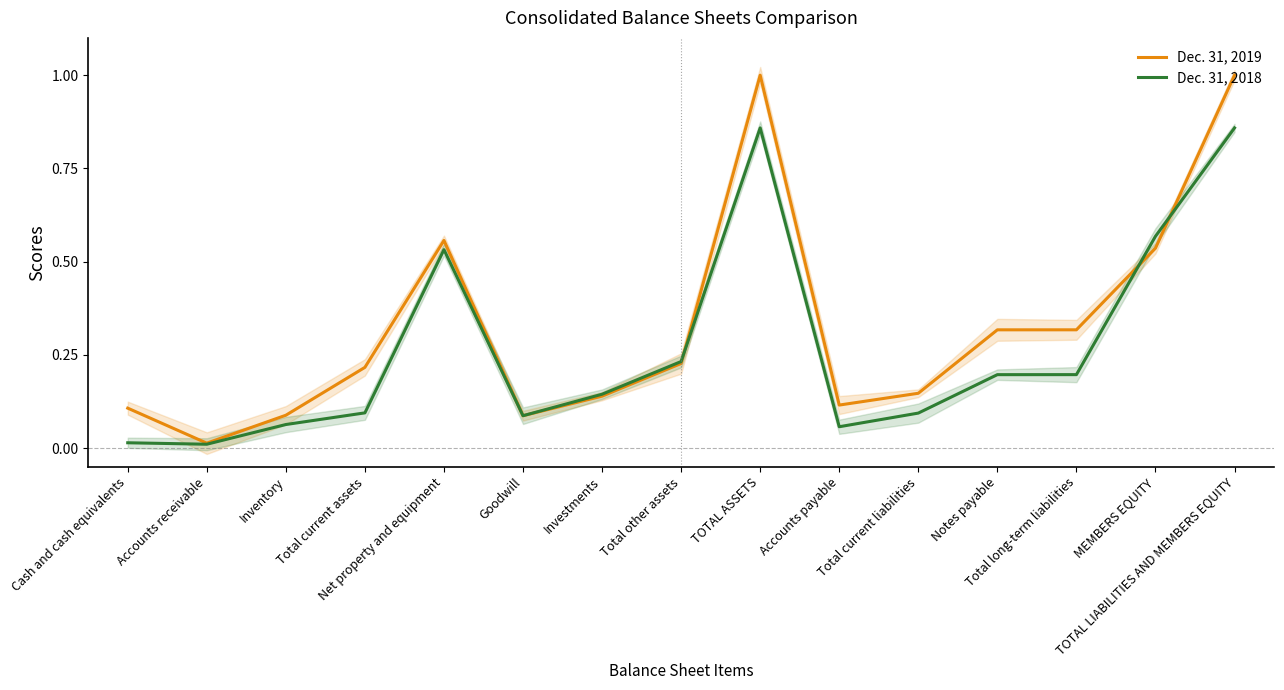

Reading left to right, list all the values displayed in this chart.

Dec. 31, 2019: 0.1	0.0	0.1	0.2	0.6	0.1	0.1	0.2	1.0	0.1	0.1	0.3	0.3	0.5	1.0
Dec. 31, 2018: 0.0	0.0	0.1	0.1	0.5	0.1	0.1	0.2	0.9	0.1	0.1	0.2	0.2	0.6	0.9